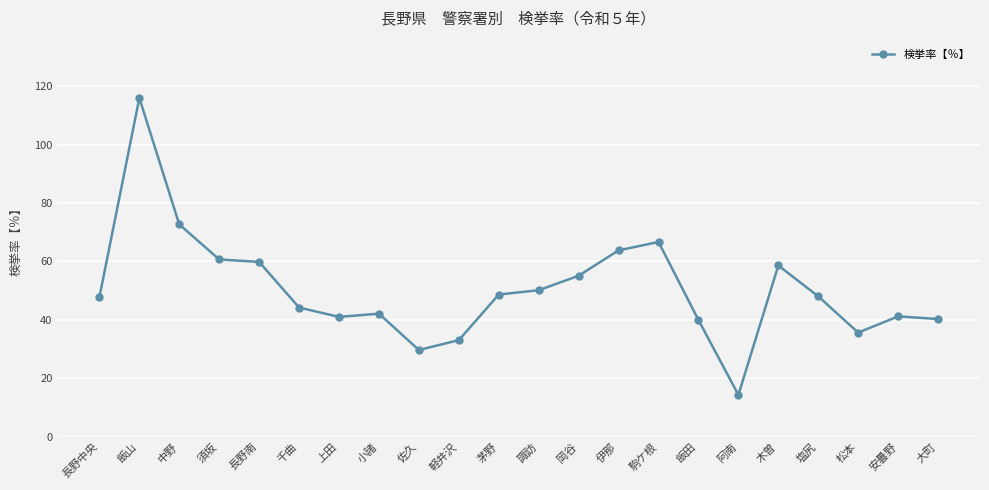

How many categories are shown in the chart?

22